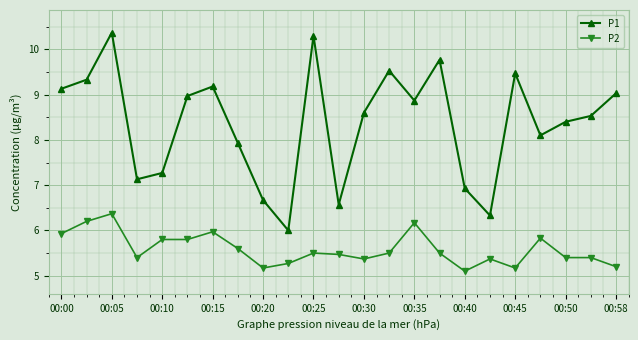

True or false: P1 and P2 cross at least once.

False